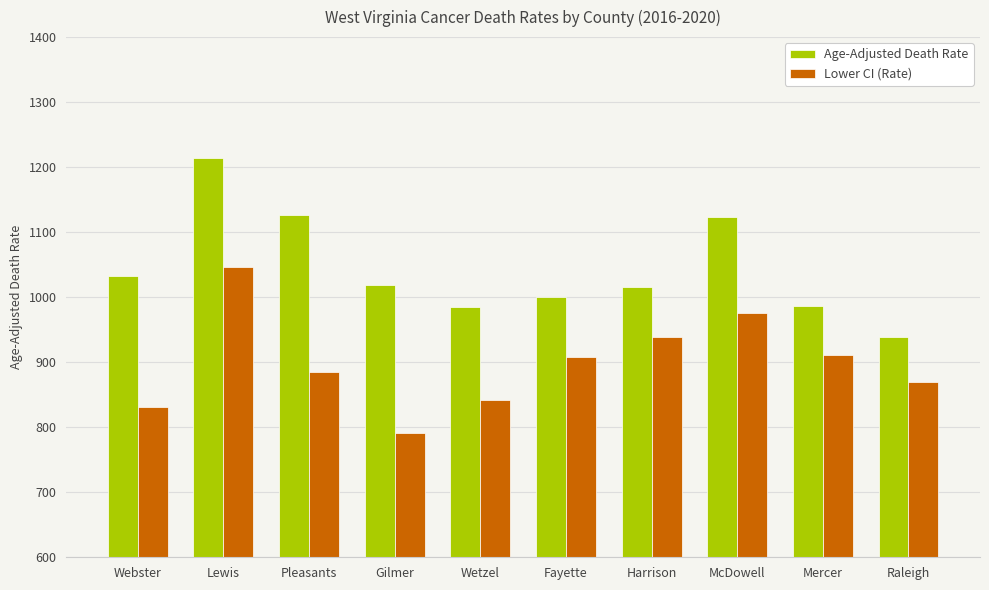

Read the Lower CI (Rate) value at Lewis.

1046.9